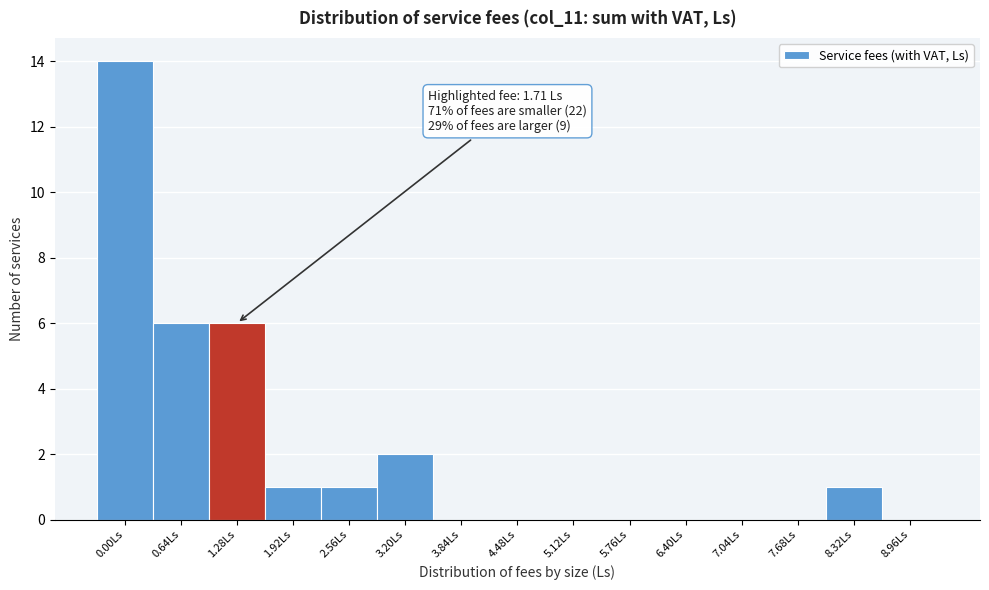

Reading left to right, what are all the values shown in this chart?

0.00Ls=14	0.64Ls=6	1.28Ls=6	1.92Ls=1	2.56Ls=1	3.20Ls=2	3.84Ls=0	4.48Ls=0	5.12Ls=0	5.76Ls=0	6.40Ls=0	7.04Ls=0	7.68Ls=0	8.32Ls=1	8.96Ls=0